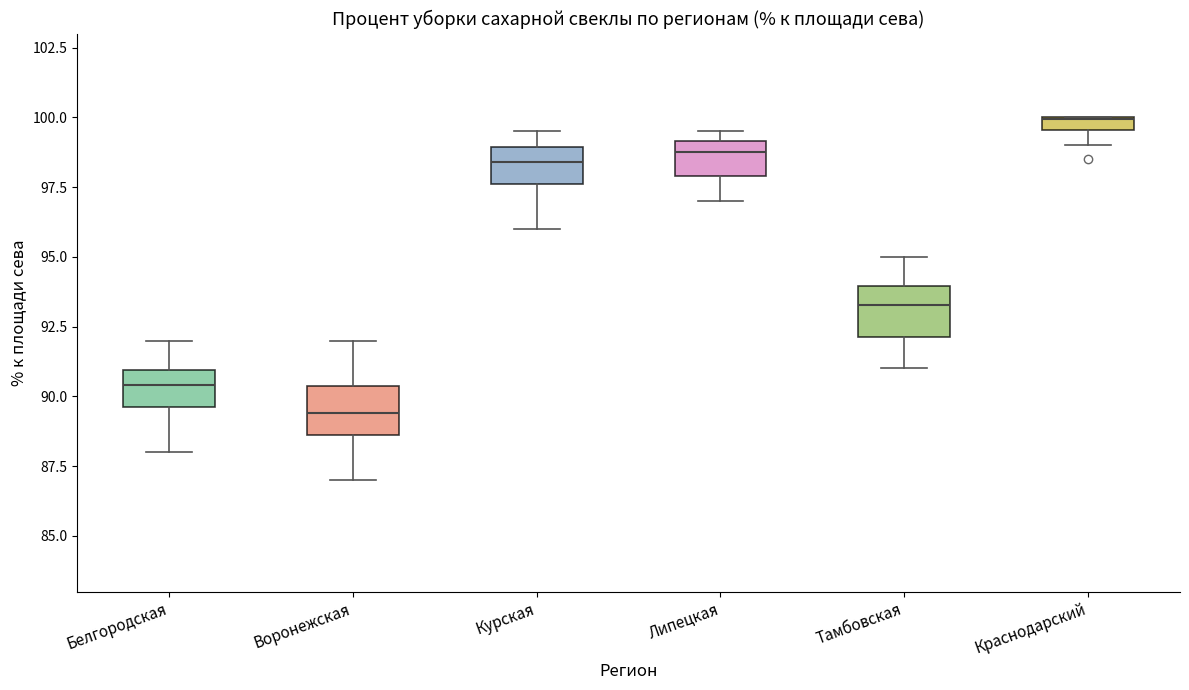

Where does the lower whisker of the box for Тамбовская end on the y-axis? The values are not printed on the chart, so give them approximately, as read against the axis.

91.0